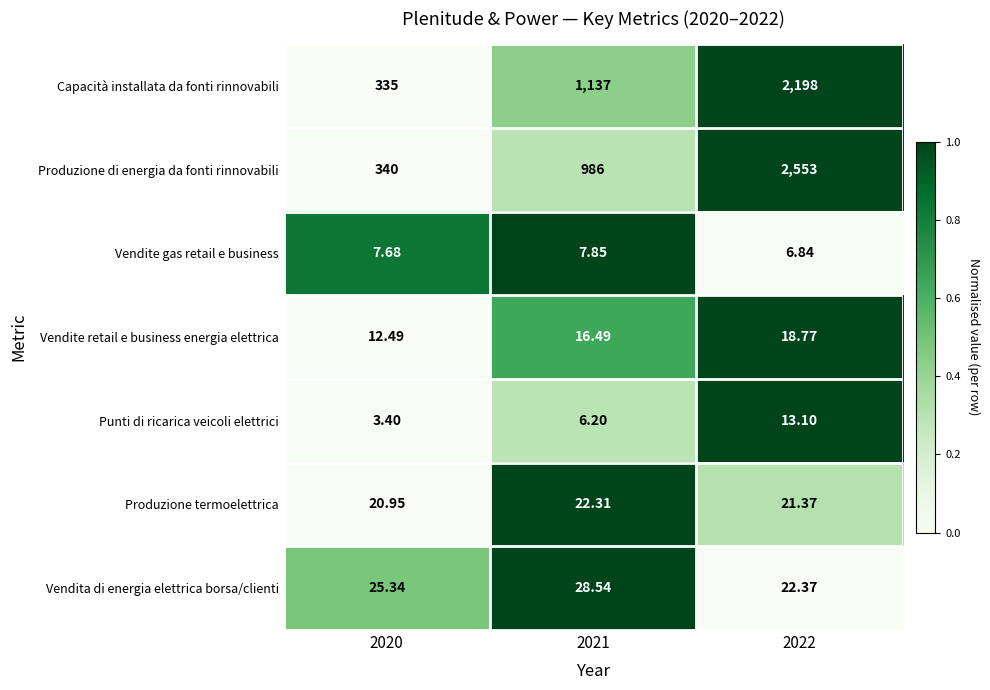

At 2021, list the series in order from smallest to largest.

Punti di ricarica veicoli elettrici, Vendite gas retail e business, Vendite retail e business energia elettrica, Produzione termoelettrica, Vendita di energia elettrica borsa/clienti, Produzione di energia da fonti rinnovabili, Capacità installata da fonti rinnovabili